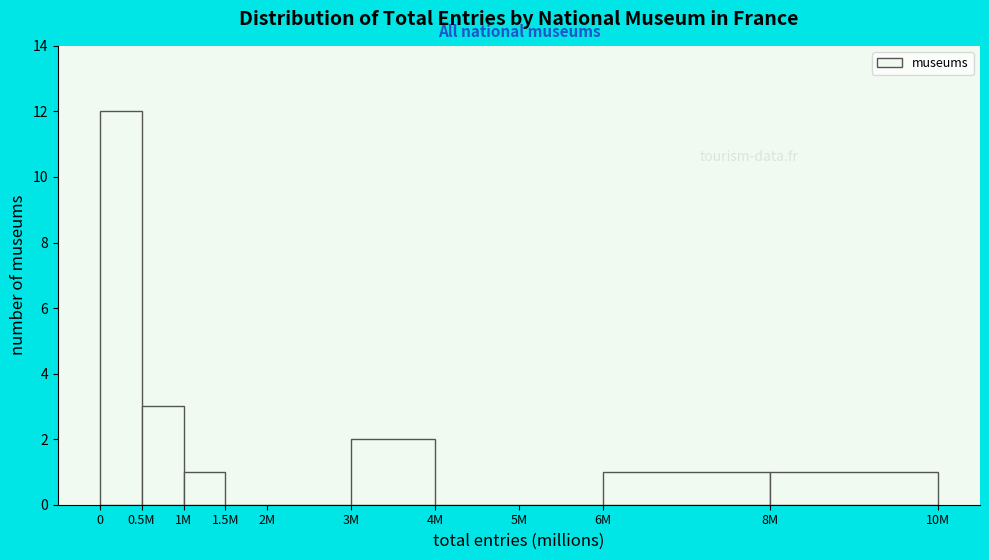

Reading right to left, list all the values displayed in this chart.

8M=1	6M=1	5M=0	4M=0	3M=2	2M=0	1.5M=0	1M=1	0.5M=3	0=12